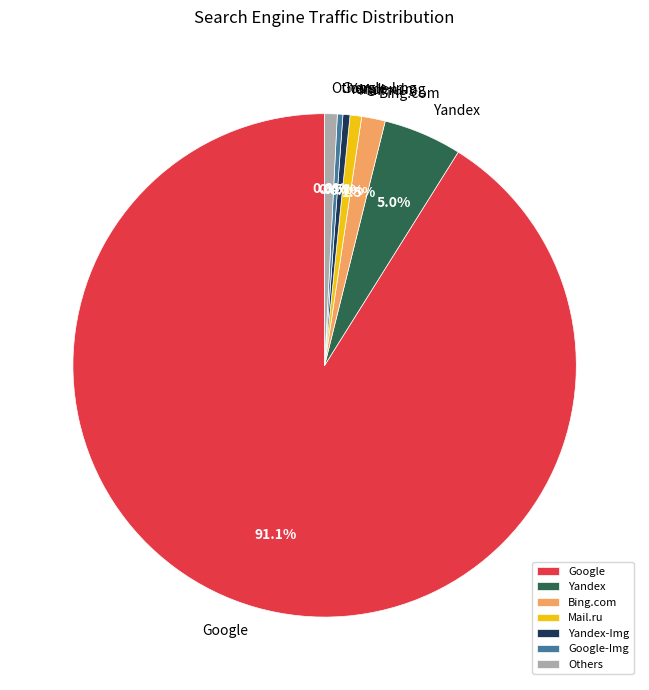

What percentage is the Yandex slice, to the nearest percent?

5%